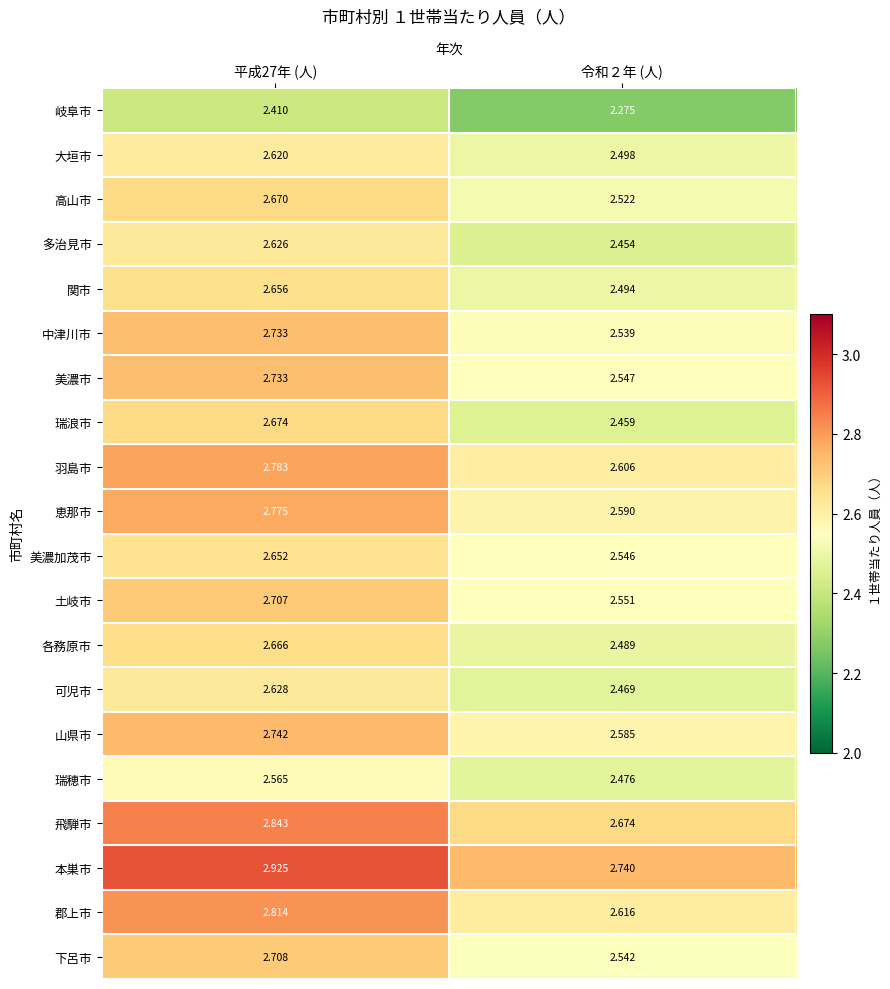

Which series has the widest spread of values?

瑞浪市